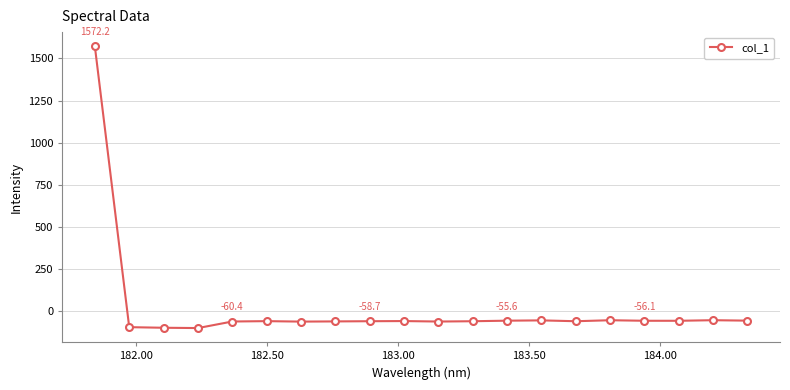

What is the value of the 10th point from the left?

-57.8